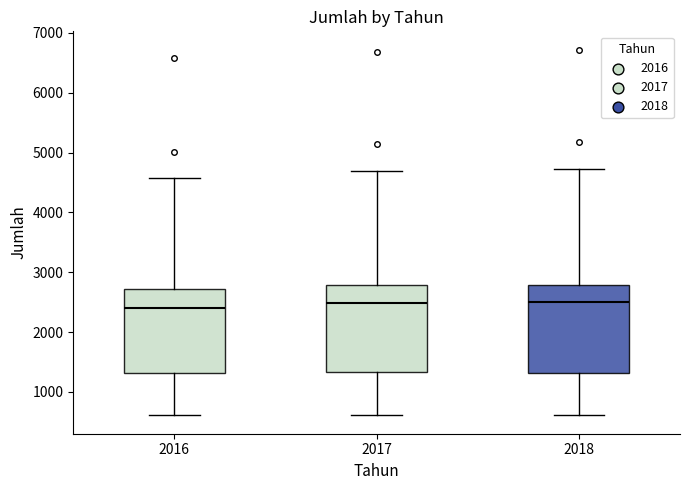

Reading left to right, transcribe this box plot: for each box, give where its median line is, the range the box spans, and where its two whiskers end, as read against the y-axis. The values are not printed on the chart, so give them approximately, as read against the axis.

2016: median 2400, box 1300 to 2700, whiskers 600 to 4600
2017: median 2500, box 1300 to 2800, whiskers 600 to 4700
2018: median 2500, box 1300 to 2800, whiskers 600 to 4700